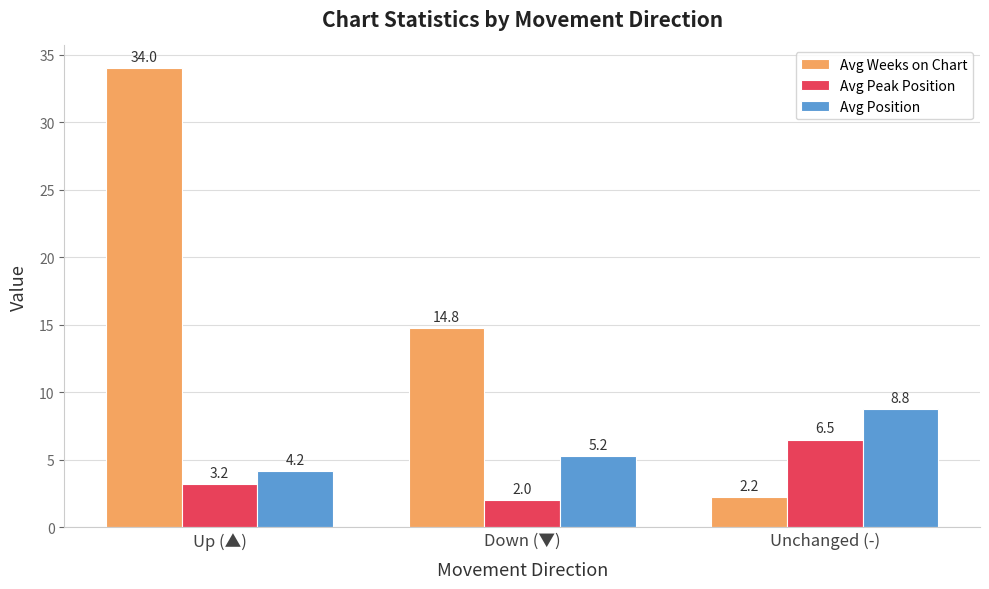

What is the label of the 1st bar from the right?

Unchanged (-)